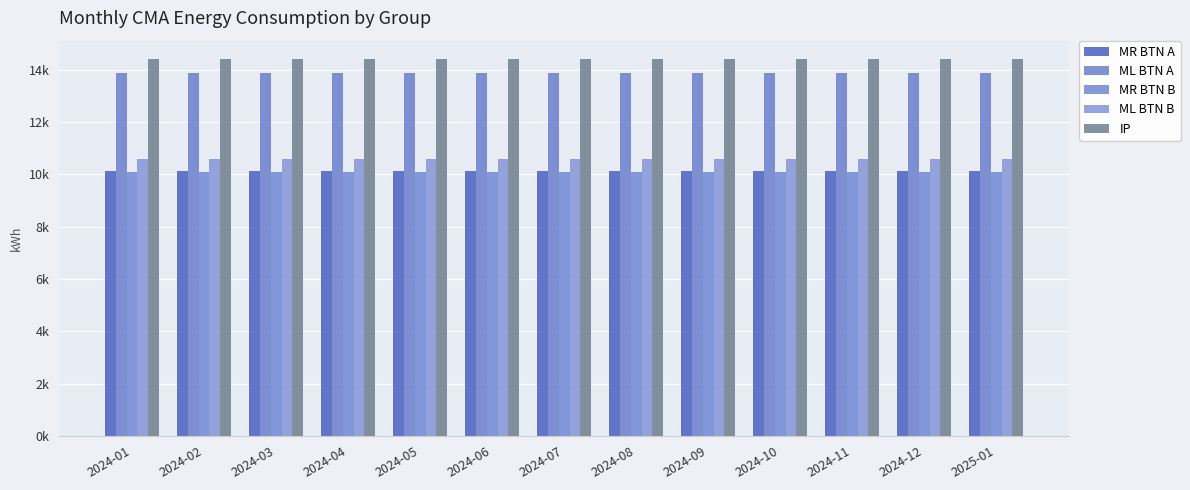

Are the bars horizontal?

No